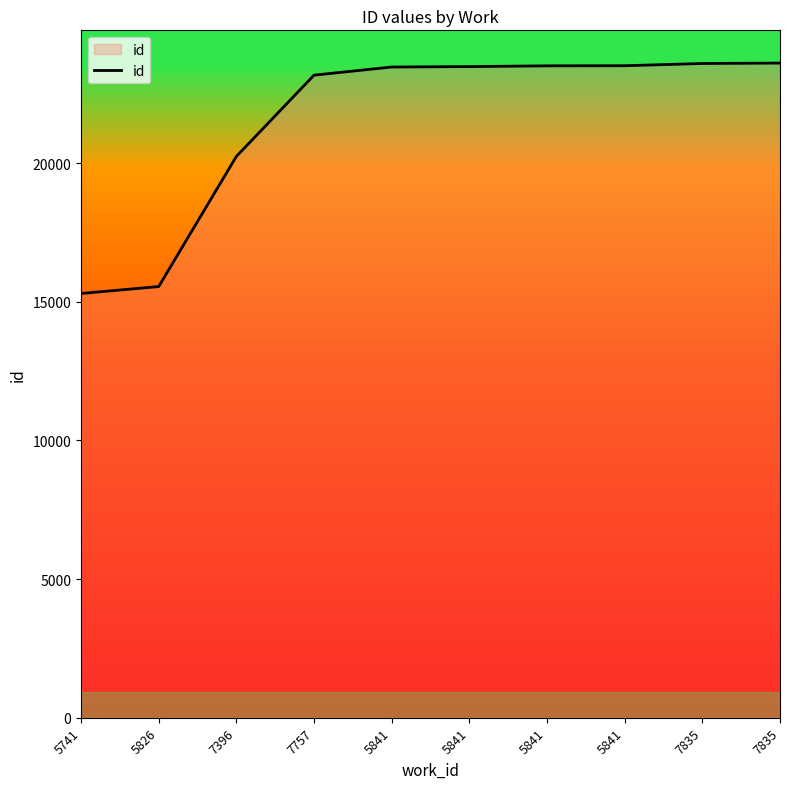

Rank the categories by value from lowest to highest.

5741, 5826, 7396, 7757, 5841, 5841, 5841, 5841, 7835, 7835